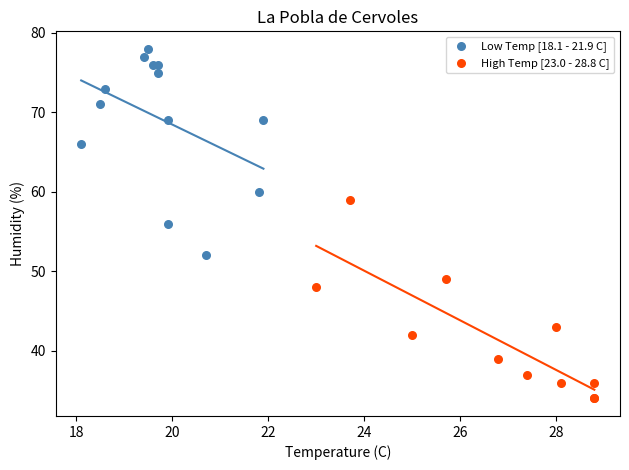

Which series contains the lowest Y value?

High Temp [23.0 - 28.8 C]